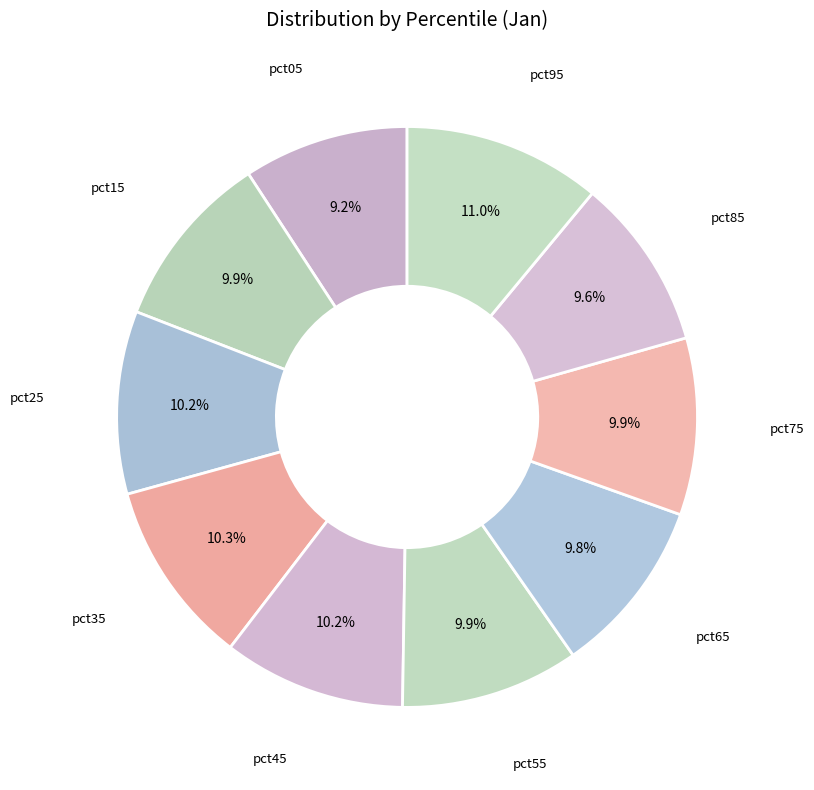

How many segments does this pie chart have?

10